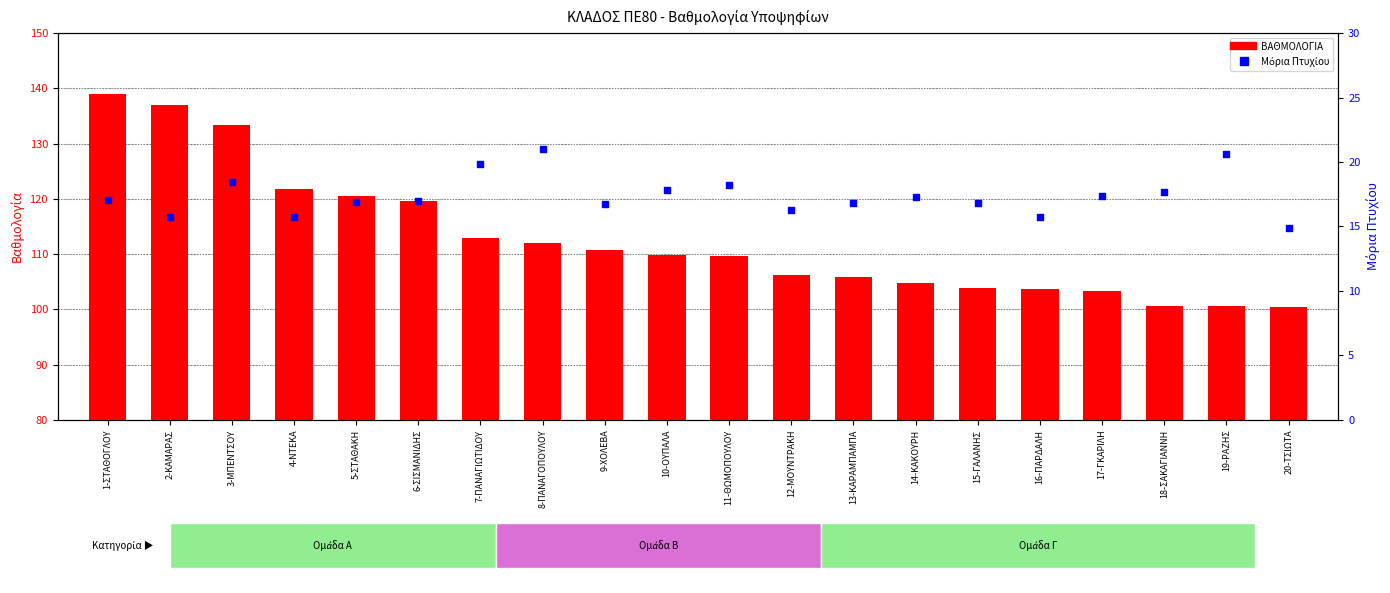

Which series contains the highest Y value?

ΒΑΘΜΟΛΟΓΙΑ